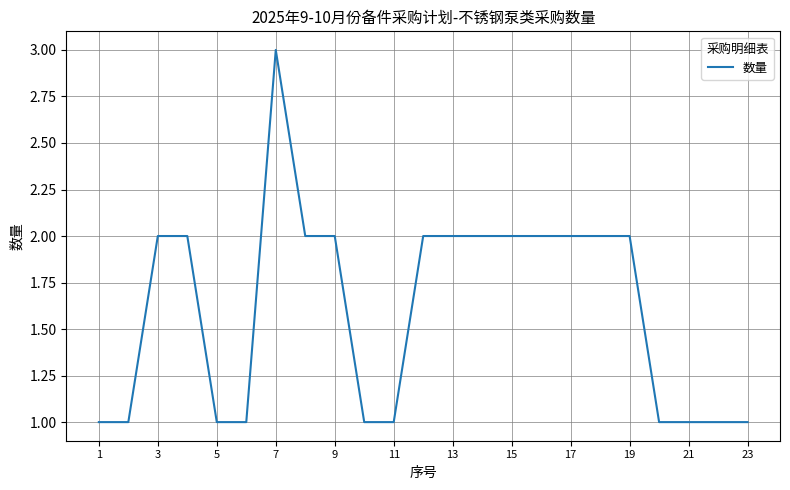

What is the maximum value shown in the chart?

3